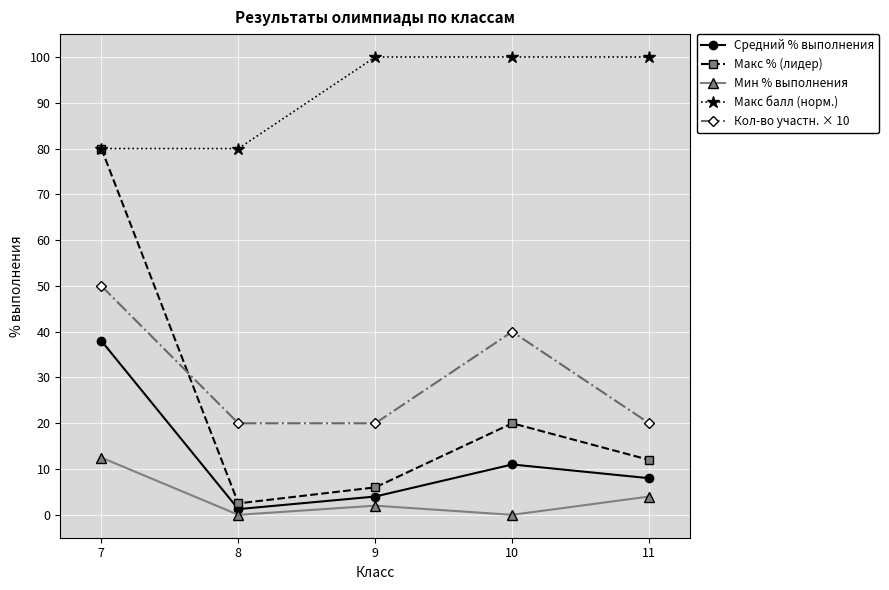

List the labels in order of Макс % (лидер) value, largest first.

7, 10, 11, 9, 8